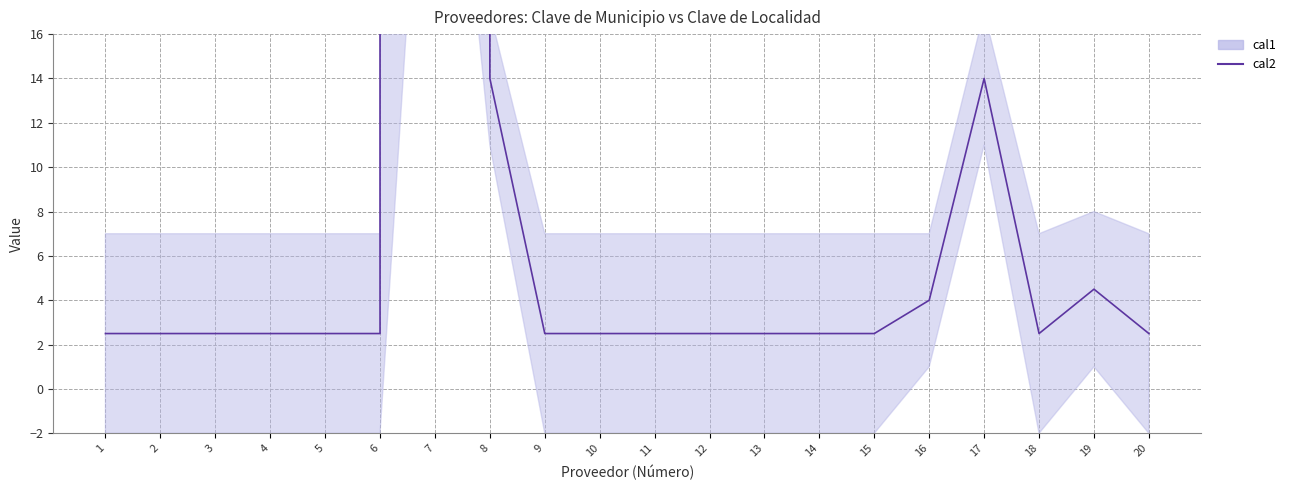

At which category does the chart reach its minimum across all series?

1